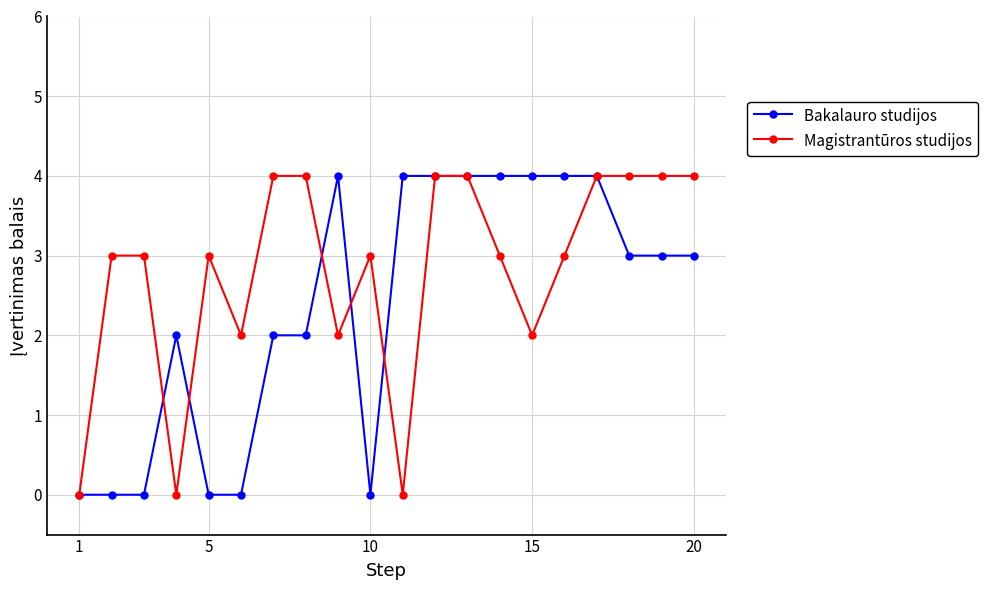

True or false: Magistrantūros studijos has more than 0 points higher than both neighbors.

True